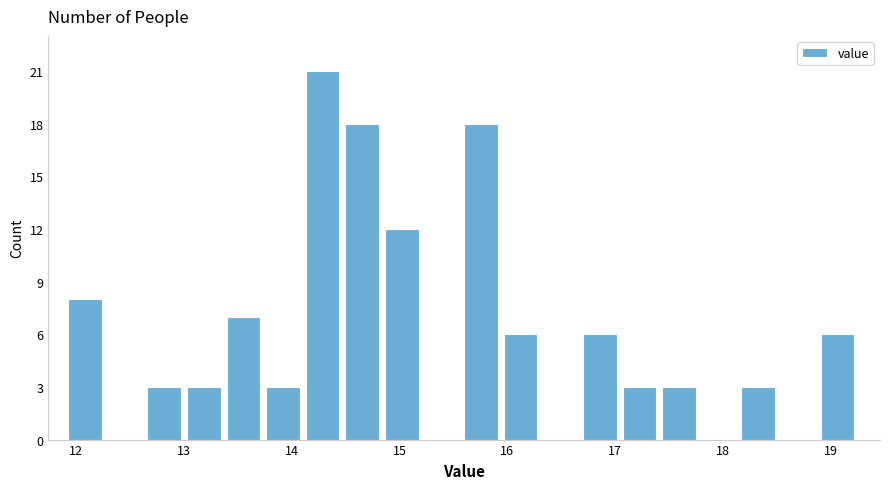

Around what value on the x-axis is the tallest bar? Give the approximate position of its centre, as read against the axis.

14.3